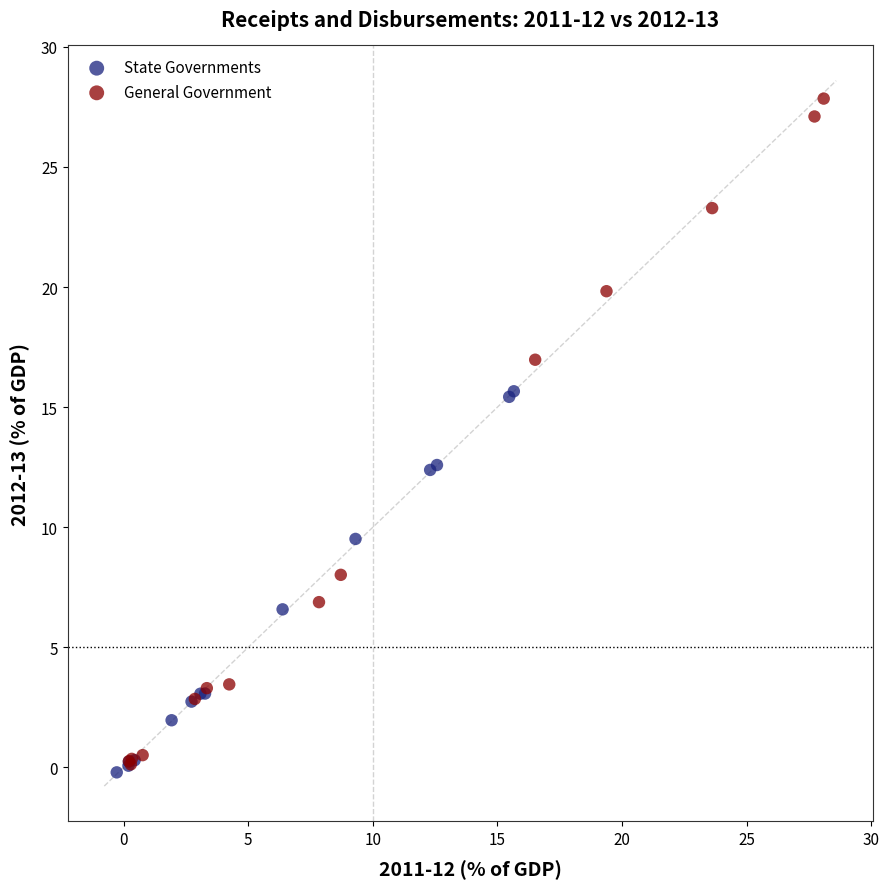

Which series reaches the minimum Y coordinate?

State Governments